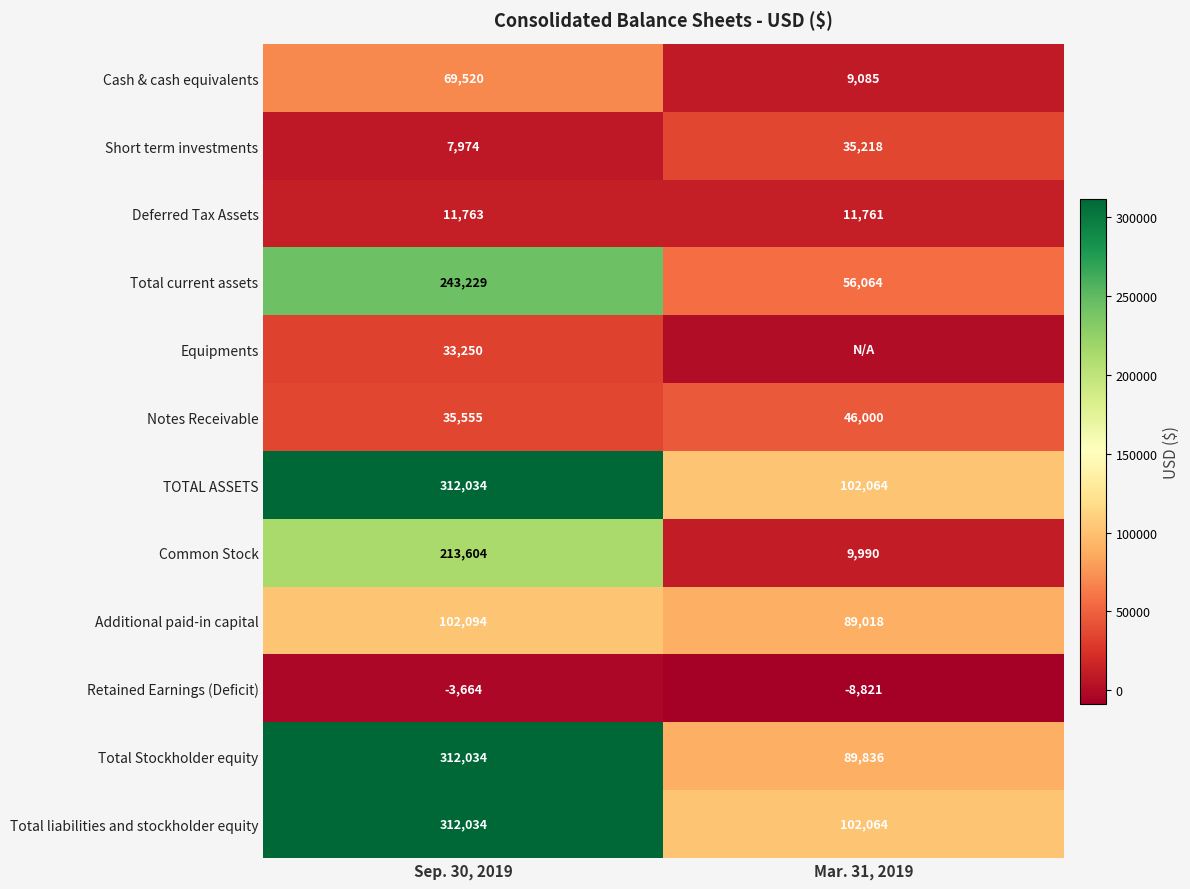

Rank the categories by Notes Receivable value from lowest to highest.

Sep. 30, 2019, Mar. 31, 2019